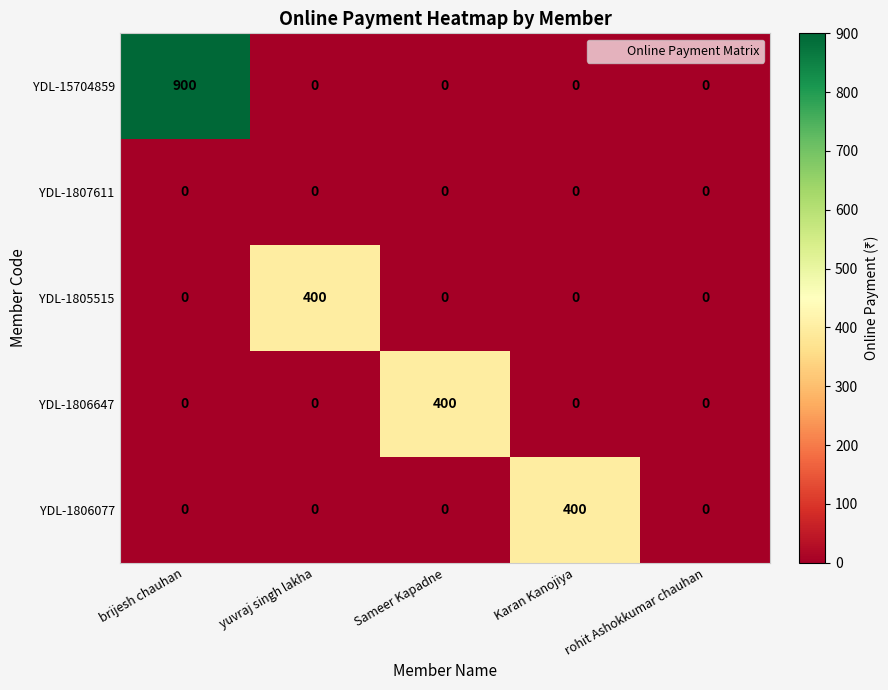

What value does the YDL-15704859 series have at brijesh chauhan?

900